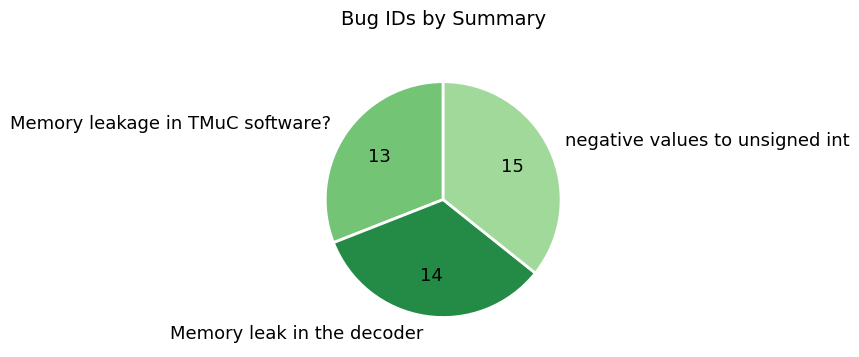

Which slice is the smallest?

Memory leakage in TMuC software?